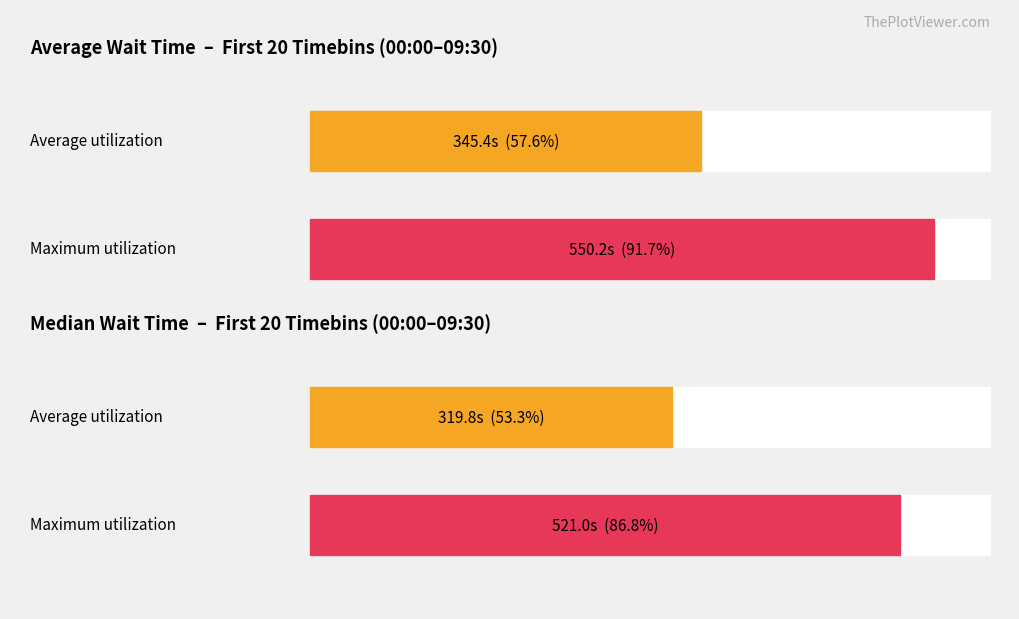

Which series has the widest spread of values?

average_wait